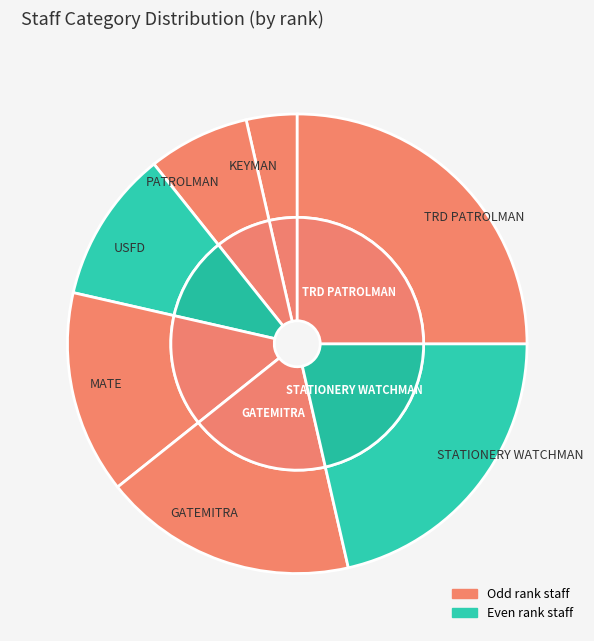

Which slice is the largest?

TRD PATROLMAN